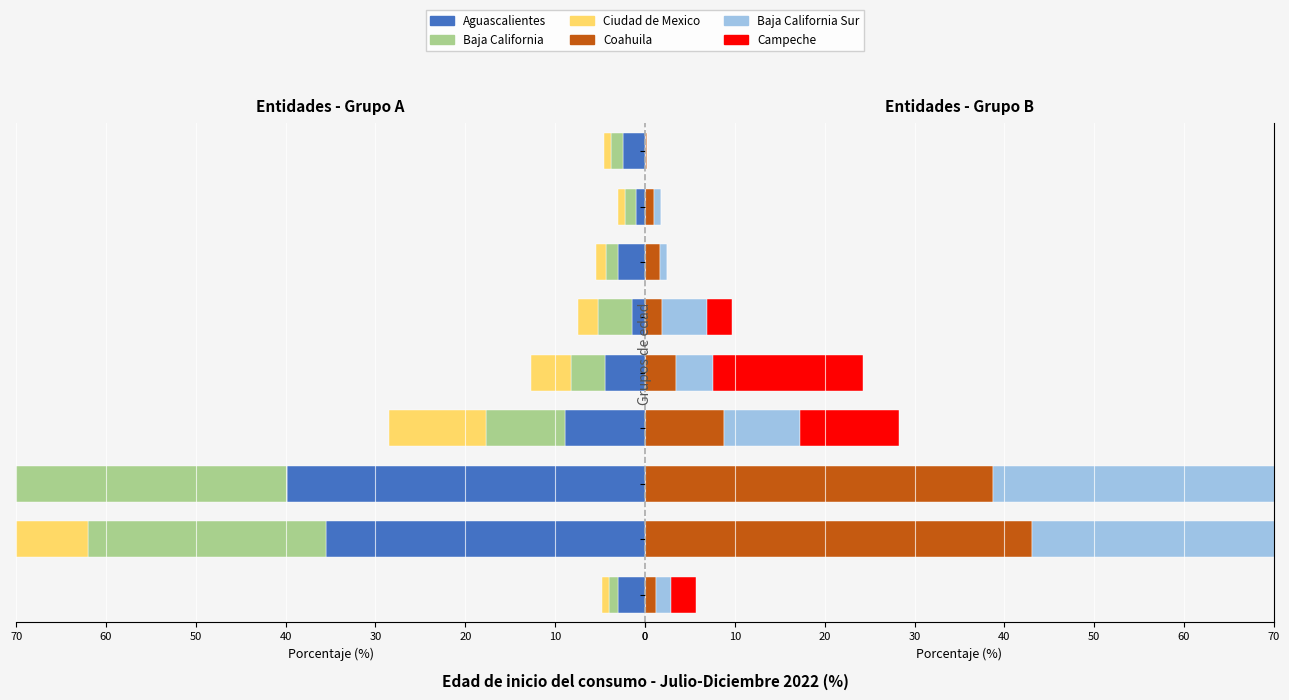

The Baja California series shows -6.2 at 30 a 34. True or false?

False